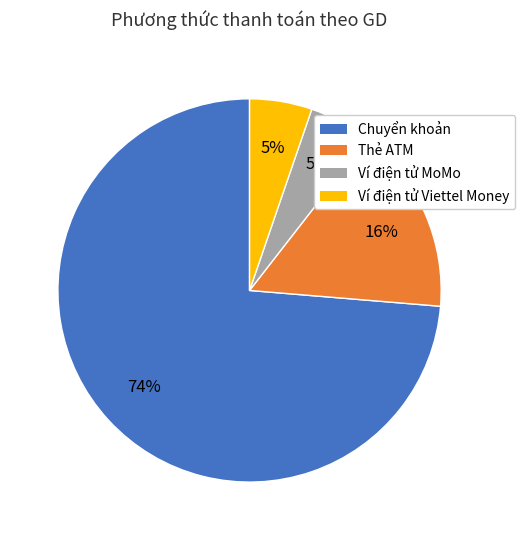

Between Chuyển khoản and Thẻ ATM, which is larger?

Chuyển khoản